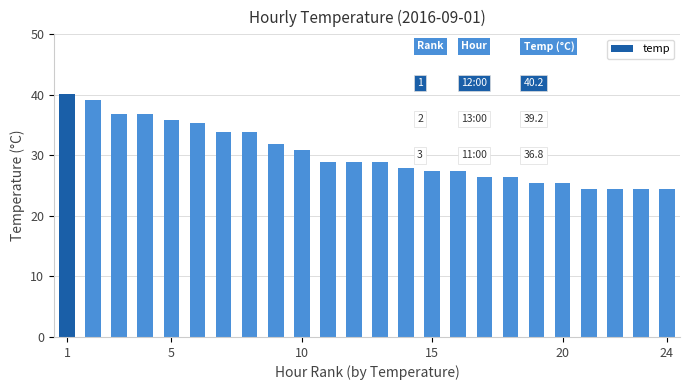

What is the sum of all values?

725.9